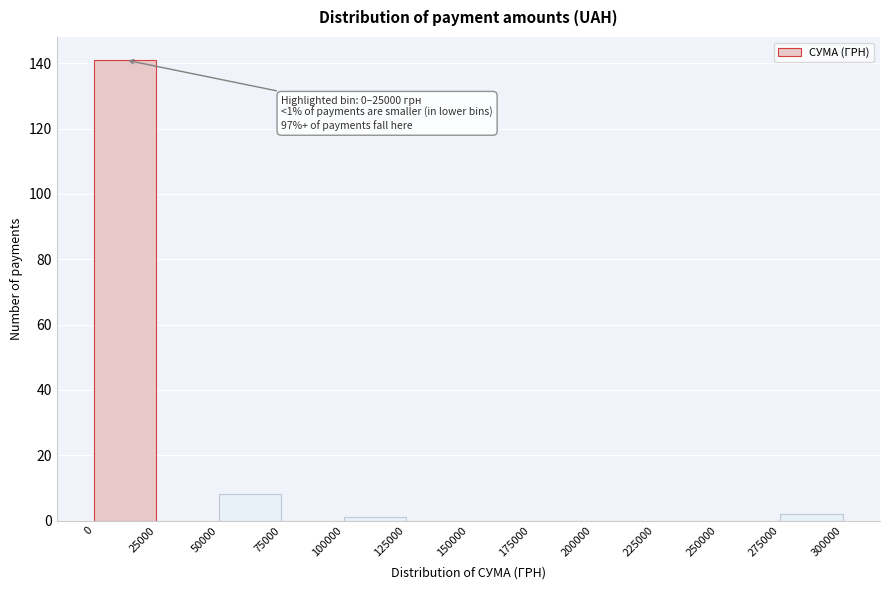

Which range on the x-axis has the tallest bar?

0 to 25000